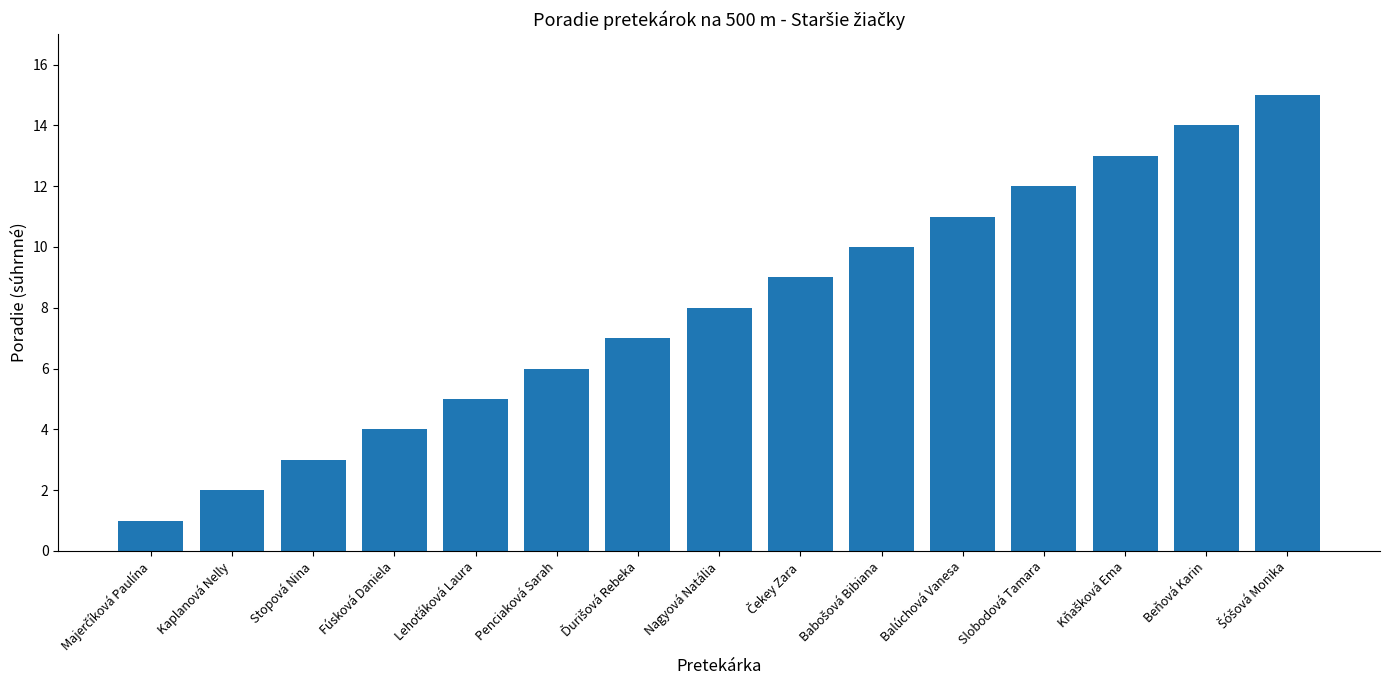

What is the sum of all values?

120